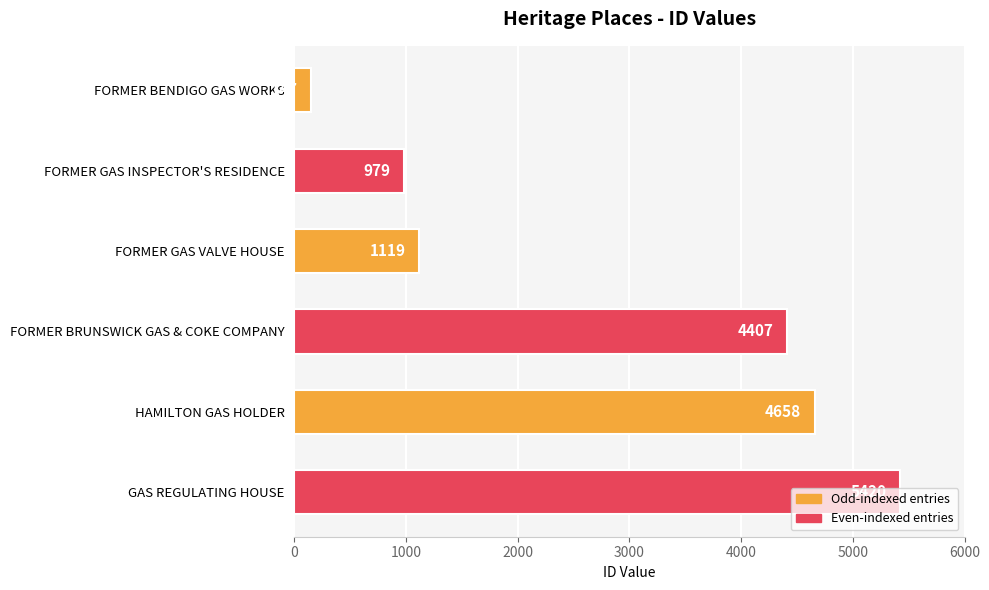

List the labels in order of value, smallest first.

FORMER BENDIGO GAS WORKS, FORMER GAS INSPECTOR'S RESIDENCE, FORMER GAS VALVE HOUSE, FORMER BRUNSWICK GAS & COKE COMPANY, HAMILTON GAS HOLDER, GAS REGULATING HOUSE